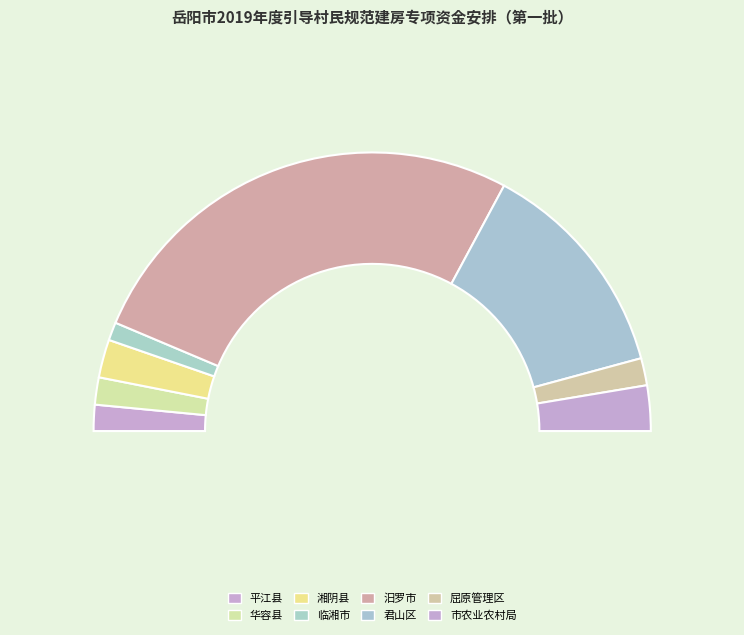

To the nearest percent, what percentage of the pie is 华容县?

3%